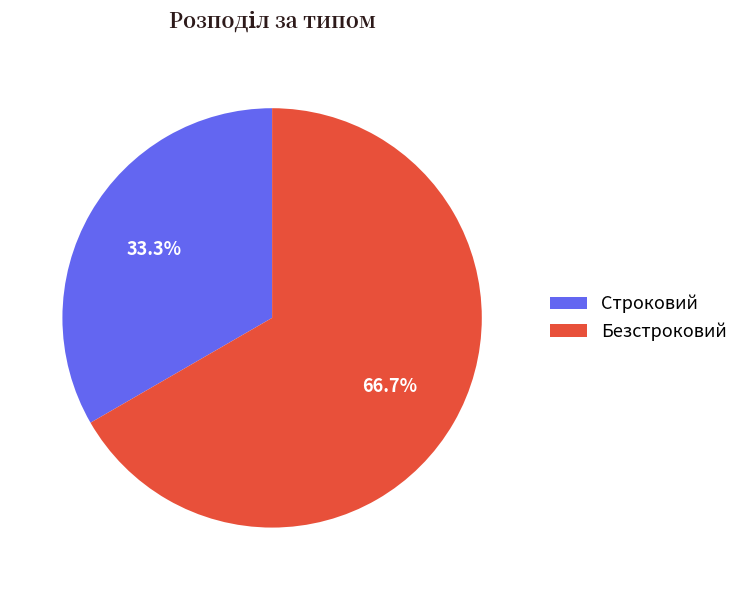

Which slice represents more than half of the pie?

Безстроковий